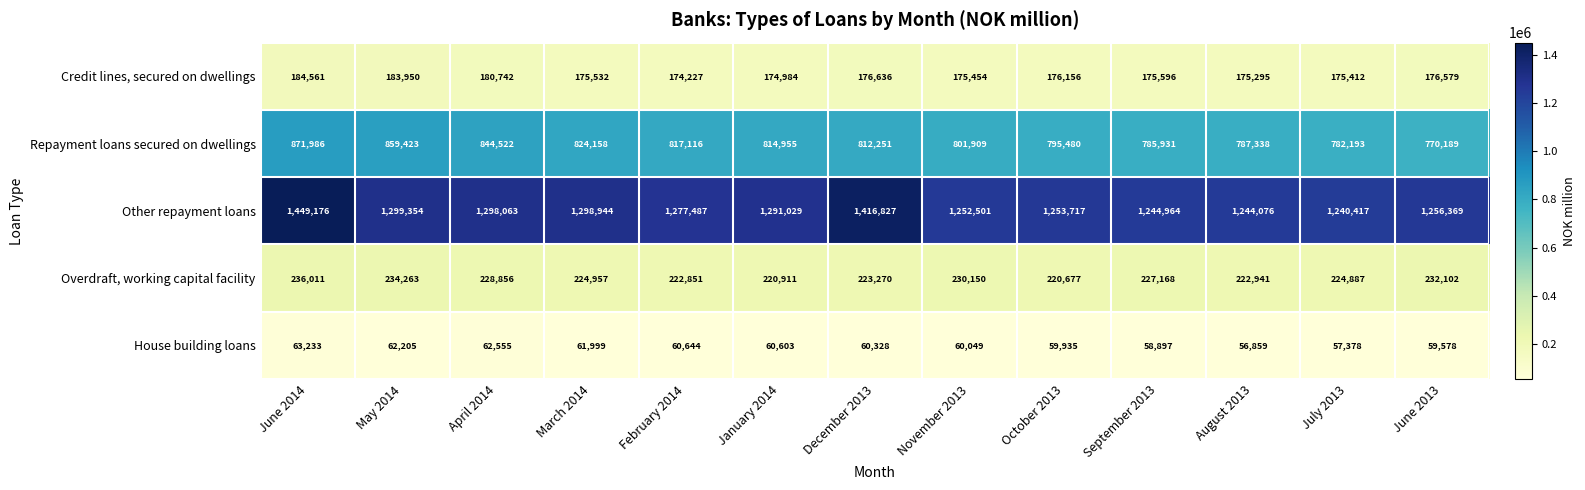

How many values in the House building loans series are below 60328?

6